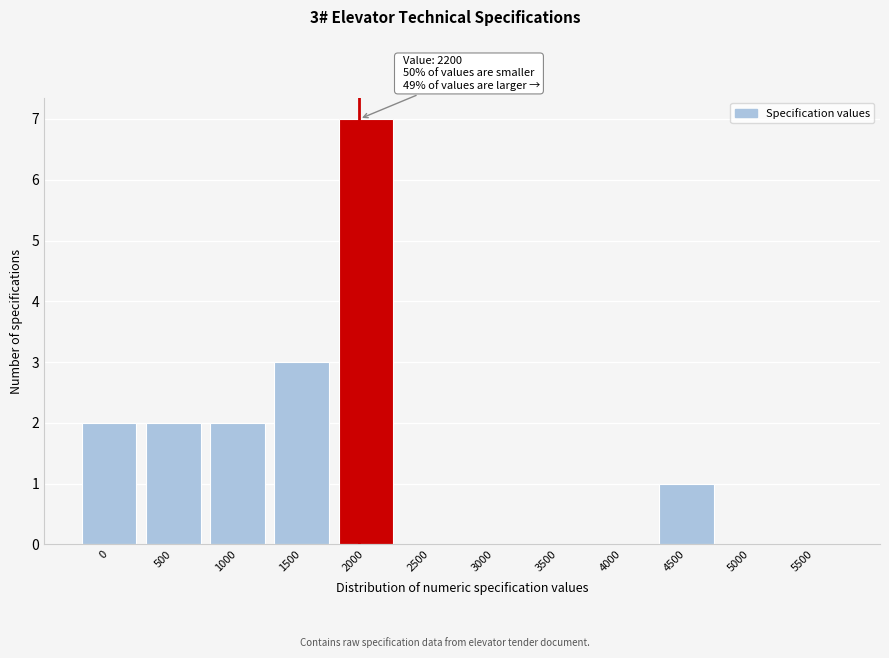

Reading right to left, extract all data points from this chart.

5500=0	5000=0	4500=1	4000=0	3500=0	3000=0	2500=0	2000=7	1500=3	1000=2	500=2	0=2